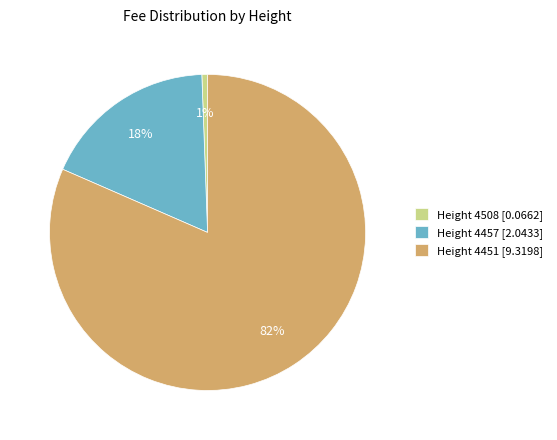

Count the number of slices in the pie.

3